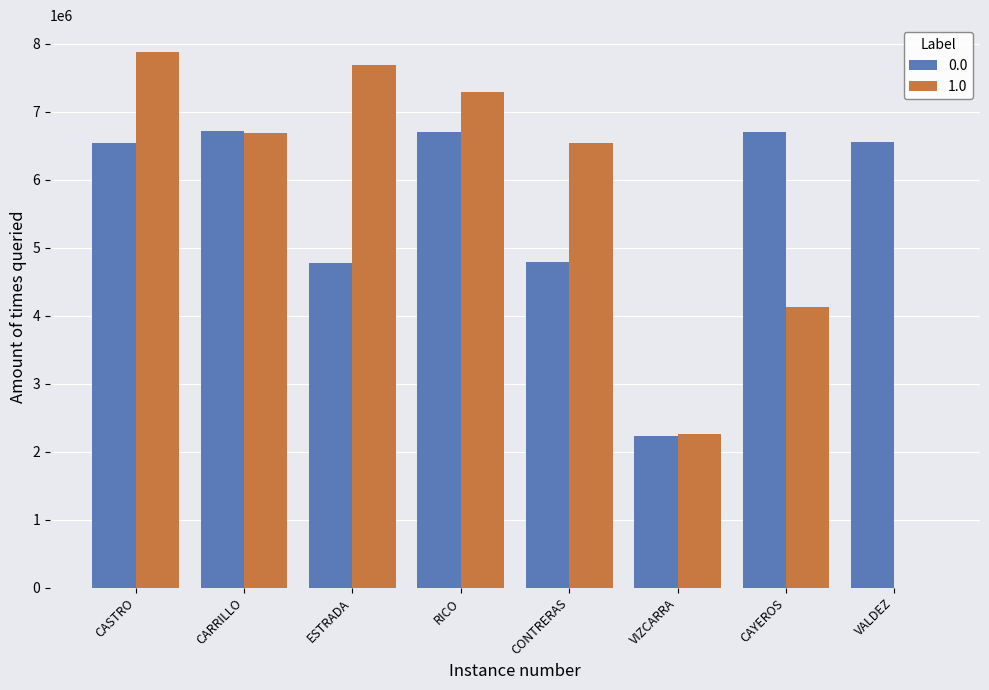

True or false: 0.0 has a value of 7501672 at ESTRADA.

False